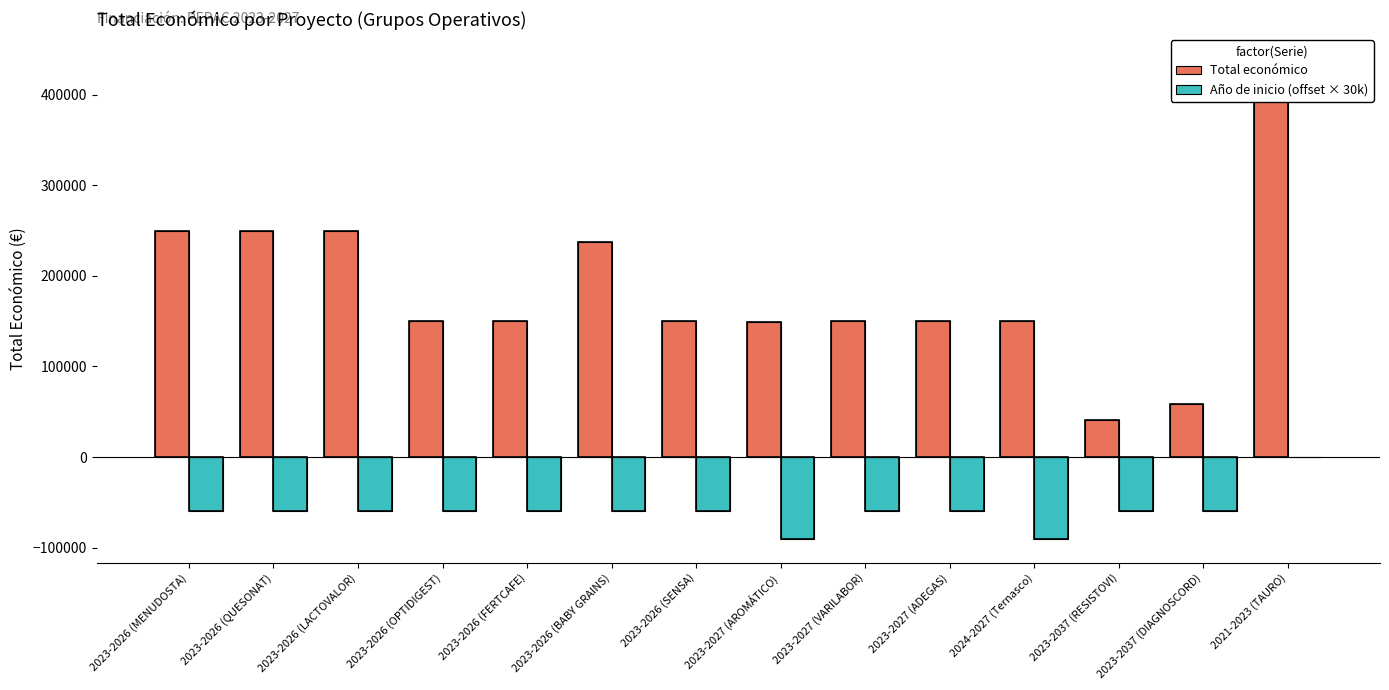

How many data points in Total económico are above 150000?

5